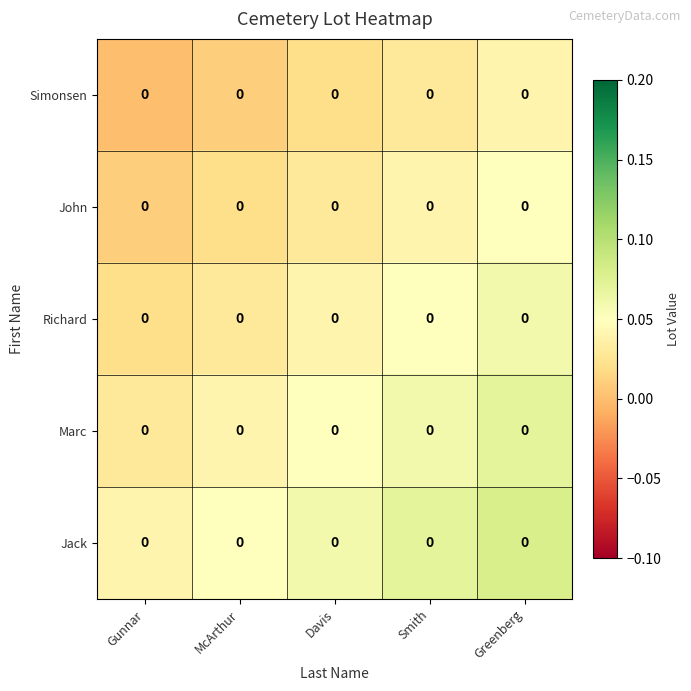

Count the row_0 values in the range 0 to 1.

5